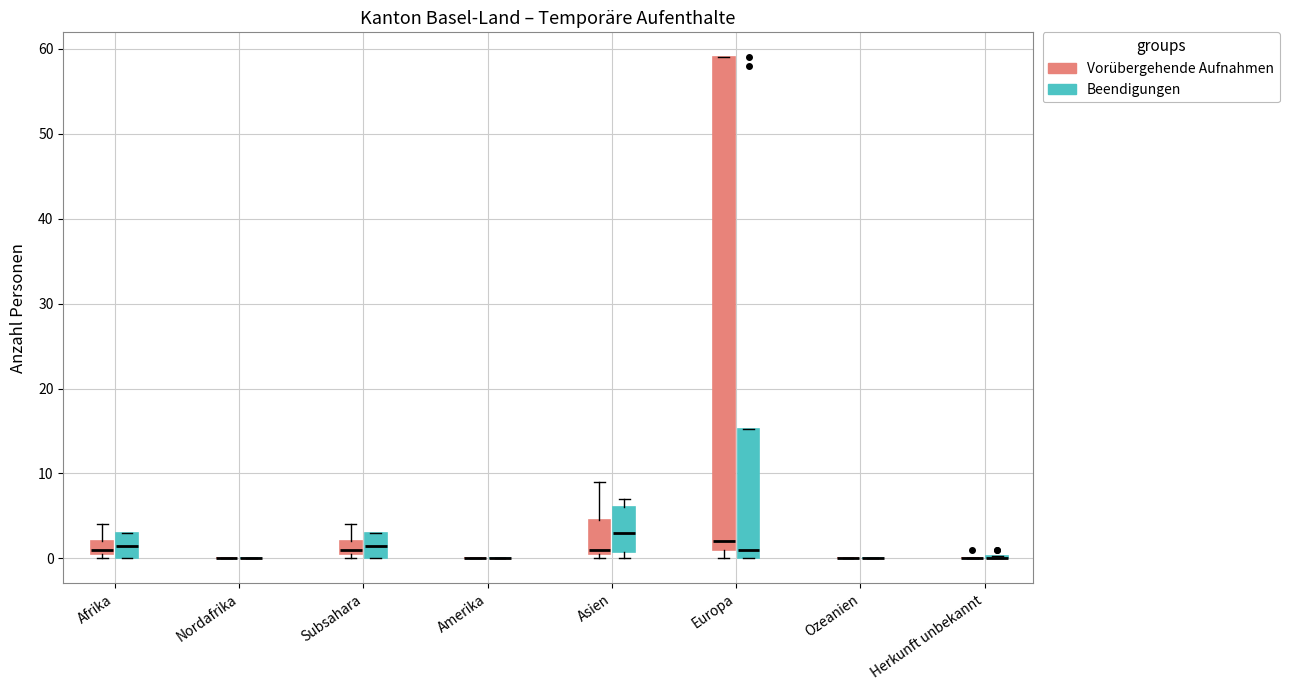

Where is the lower edge of the box for Subsahara (Beendigungen) on the y-axis? The values are not printed on the chart, so give them approximately, as read against the axis.

0